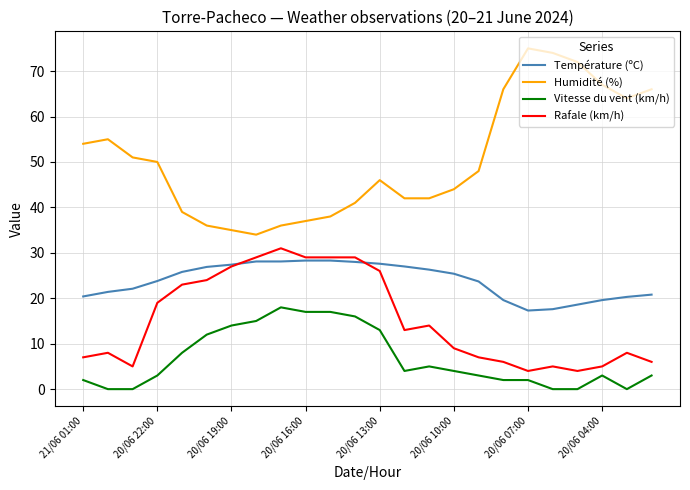

At how many categories does at least one series exceed 2?

24